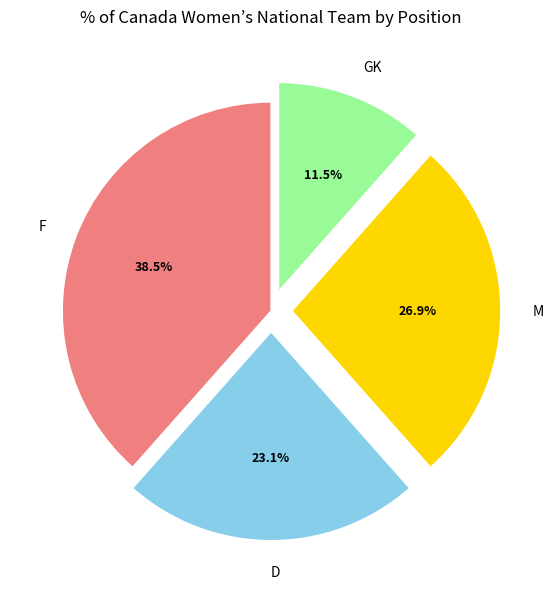

To the nearest percent, what is the difference between the largest and smallest slice percentages?

27%